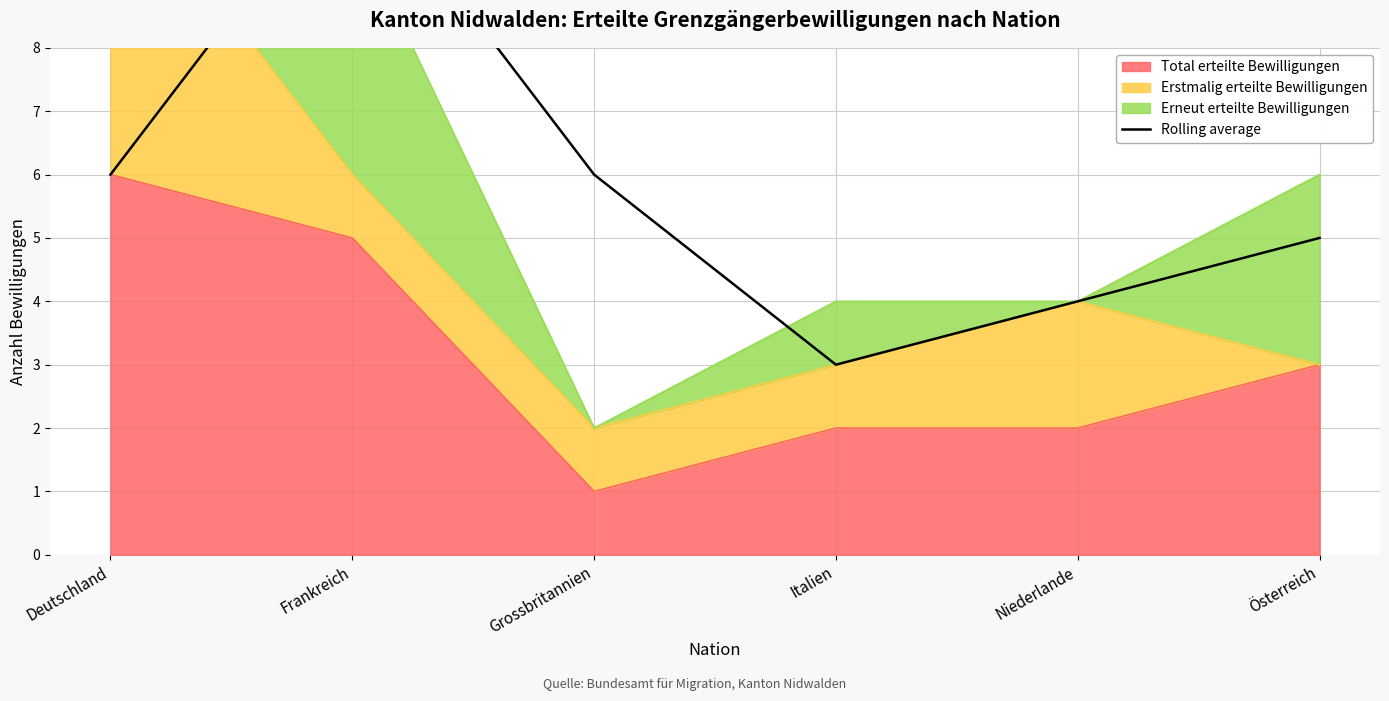

Which category has the highest value in the Total erteilte Bewilligungen series?

Deutschland